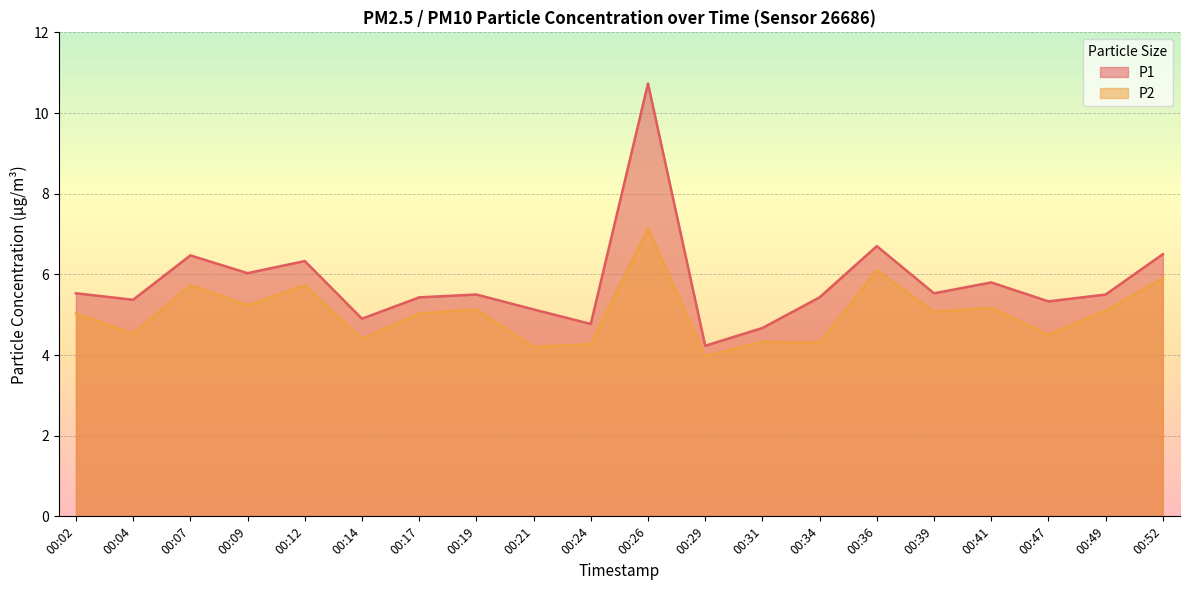

What is the minimum value for P1?

4.2